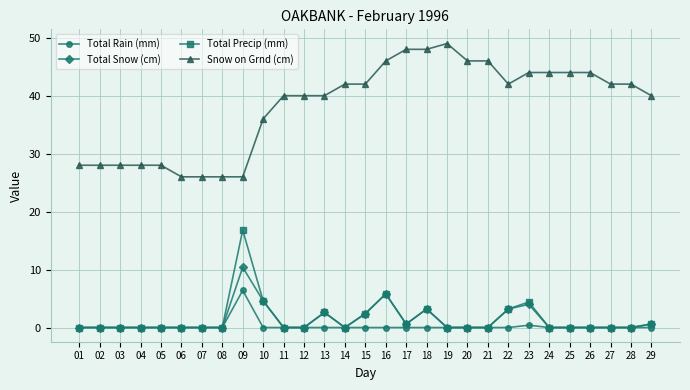

At which category is the sum across all series the highest?

09